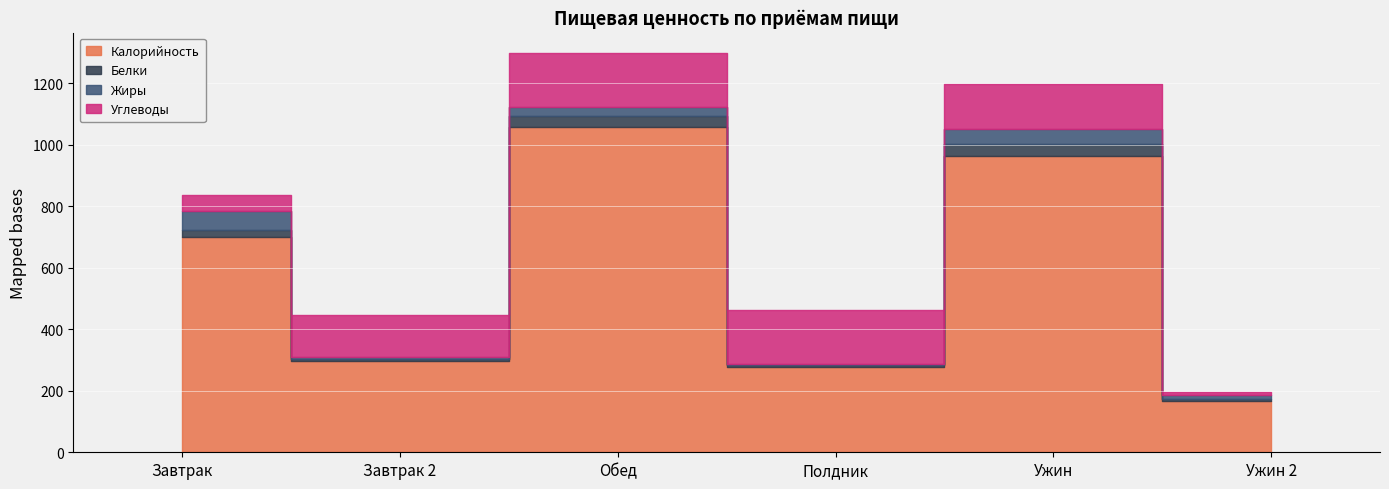

How many data points in Калорийность are less than 699?

3